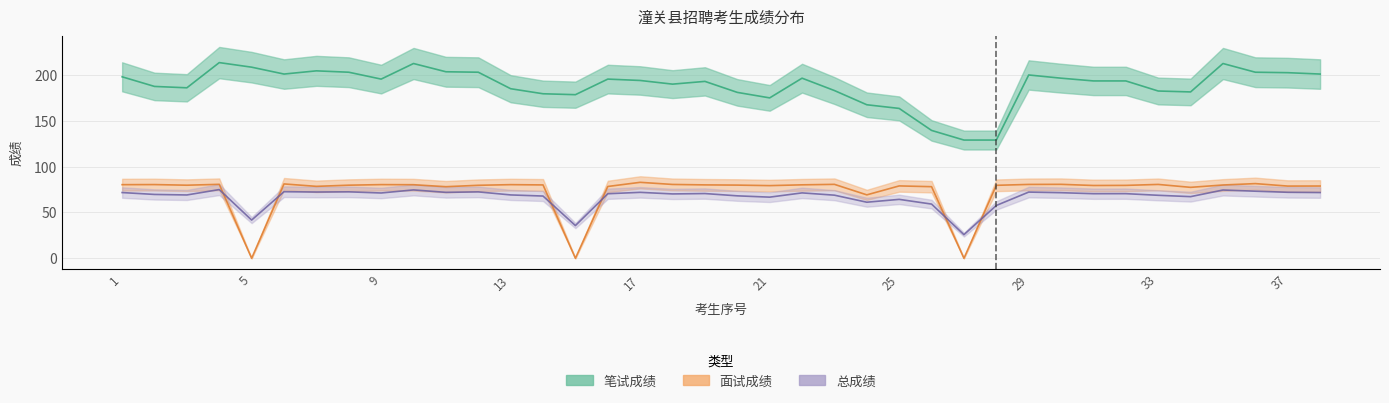

Which series has the largest range (max minus min)?

笔试成绩